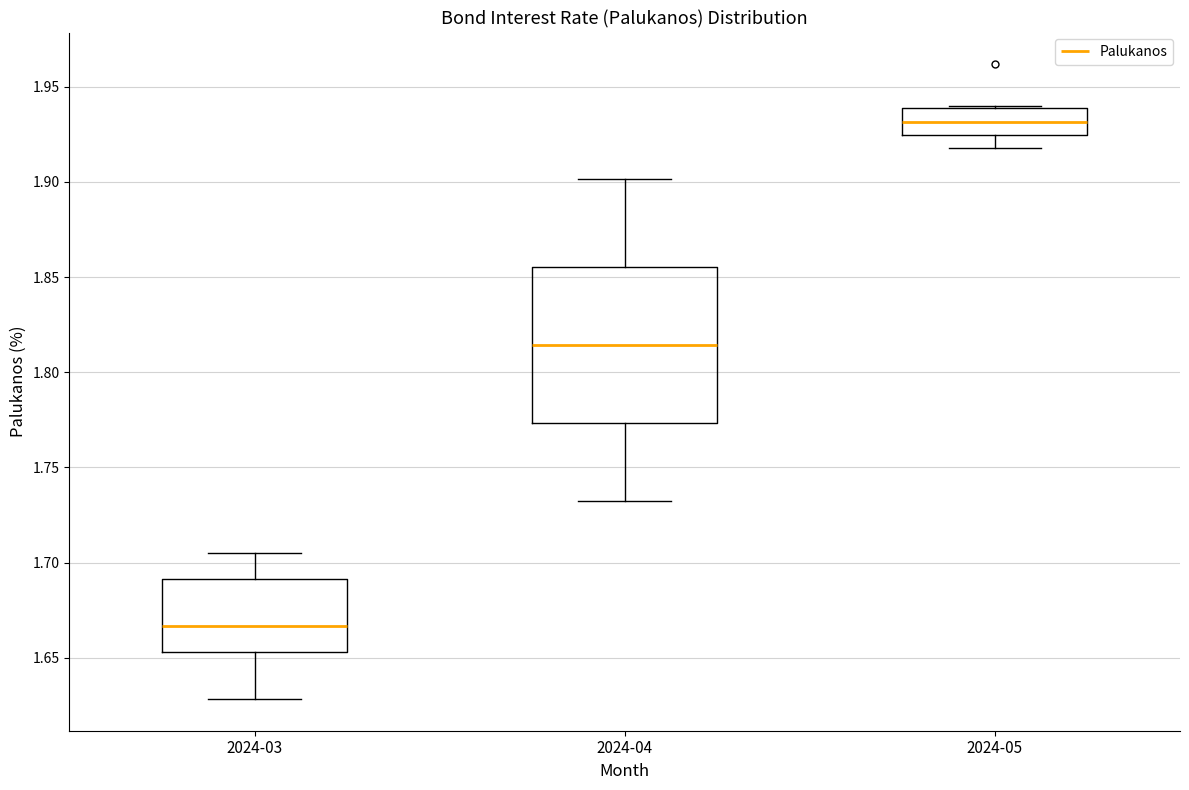

Where is the upper edge of the box for 2024-05 on the y-axis? The values are not printed on the chart, so give them approximately, as read against the axis.

1.940